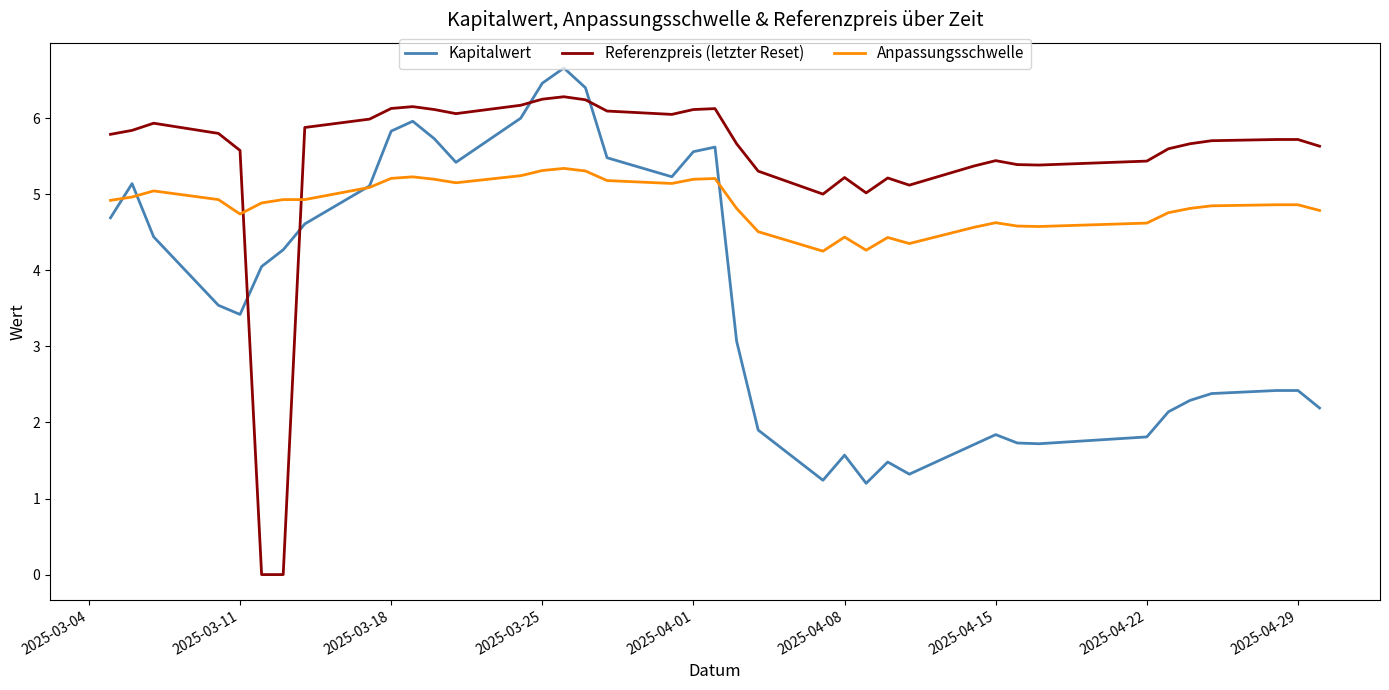

Rank the series by their maximum value, from lowest to highest.

Anpassungsschwelle, Referenzpreis (letzter Reset), Kapitalwert